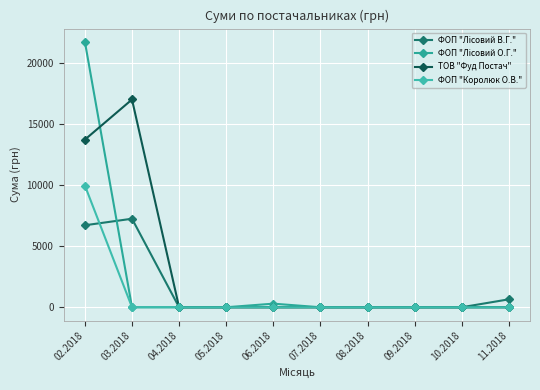

What is the difference between the ТОВ "Фуд Постач" values at 03.2018 and 06.2018?

17034.9